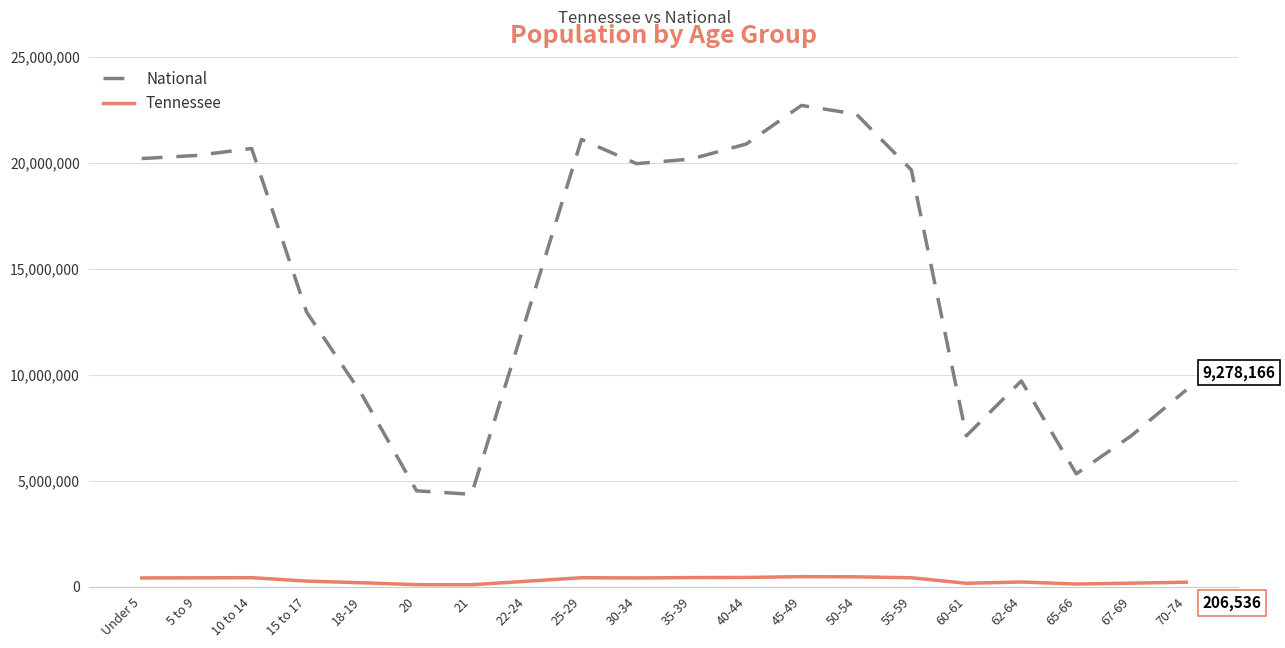

True or false: National and Tennessee intersect in this chart.

False